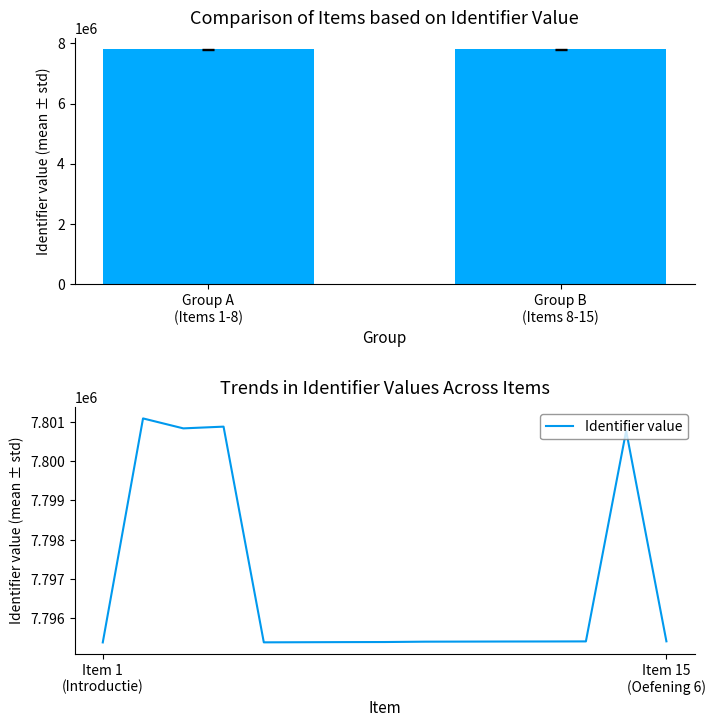

Reading left to right, transcribe all the data shown in this chart.

7795390	7801086	7800833	7800877	7795392	7795395	7795398	7795400	7795409	7795411	7795413	7795414	7795416	7800770	7795418